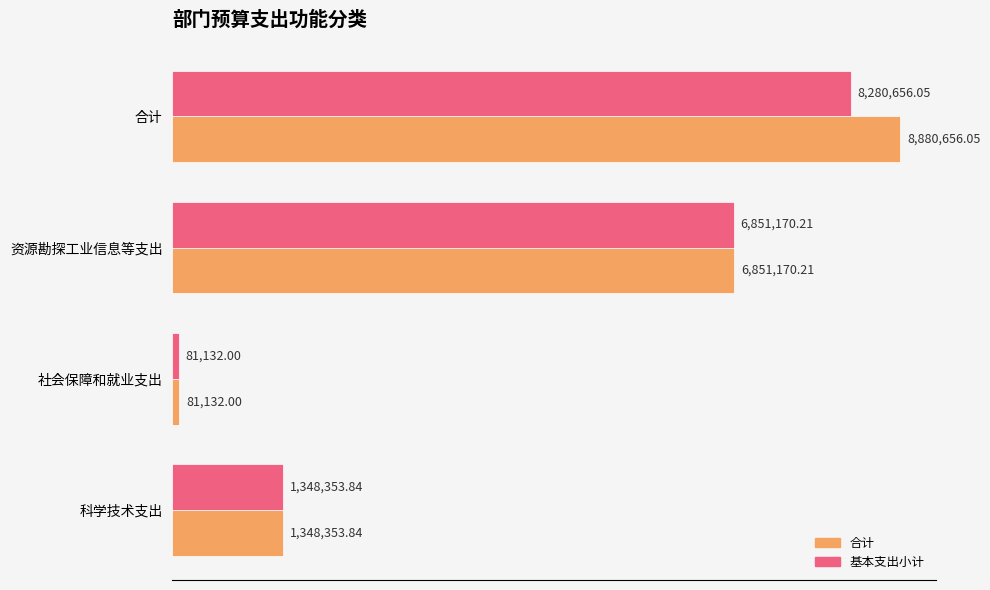

Rank the categories by 基本支出小计 value from lowest to highest.

社会保障和就业支出, 科学技术支出, 资源勘探工业信息等支出, 合计